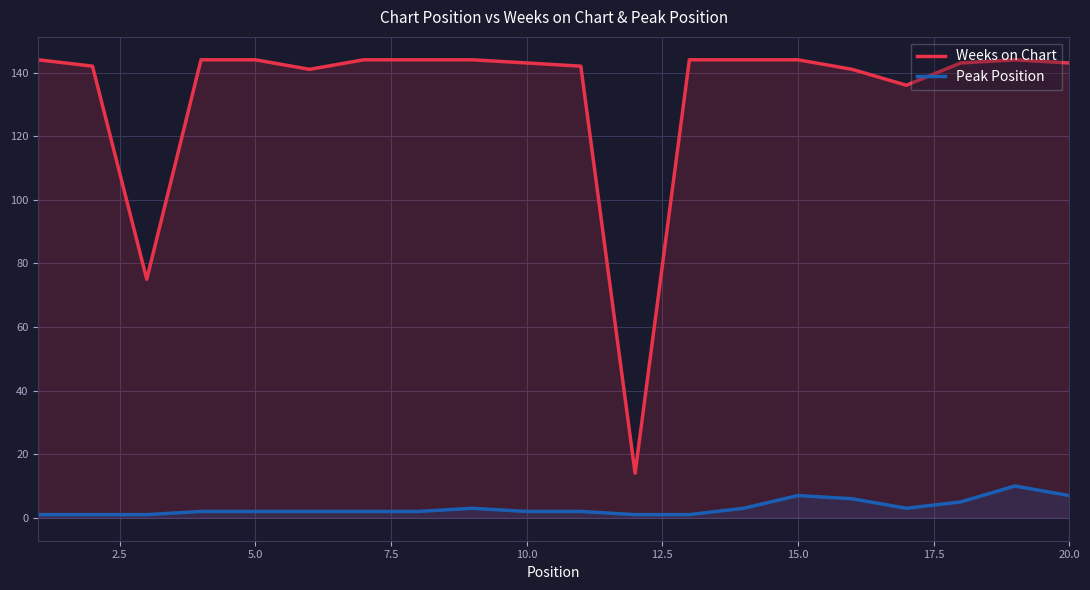

Is it true that Weeks on Chart equals 194 at 10.0?

False